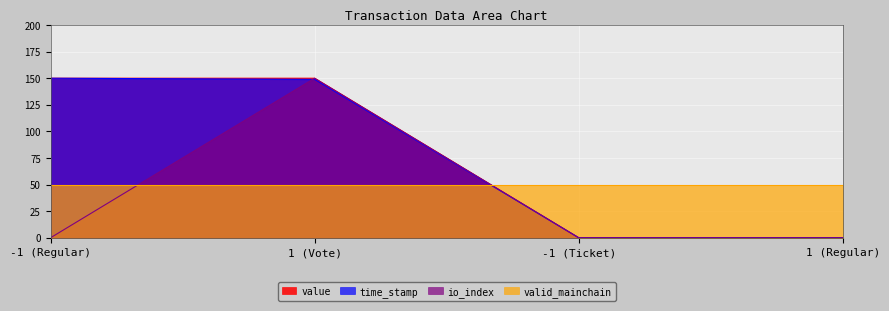

Between 1 (Vote) and -1 (Ticket), which series saw the biggest shift?

value